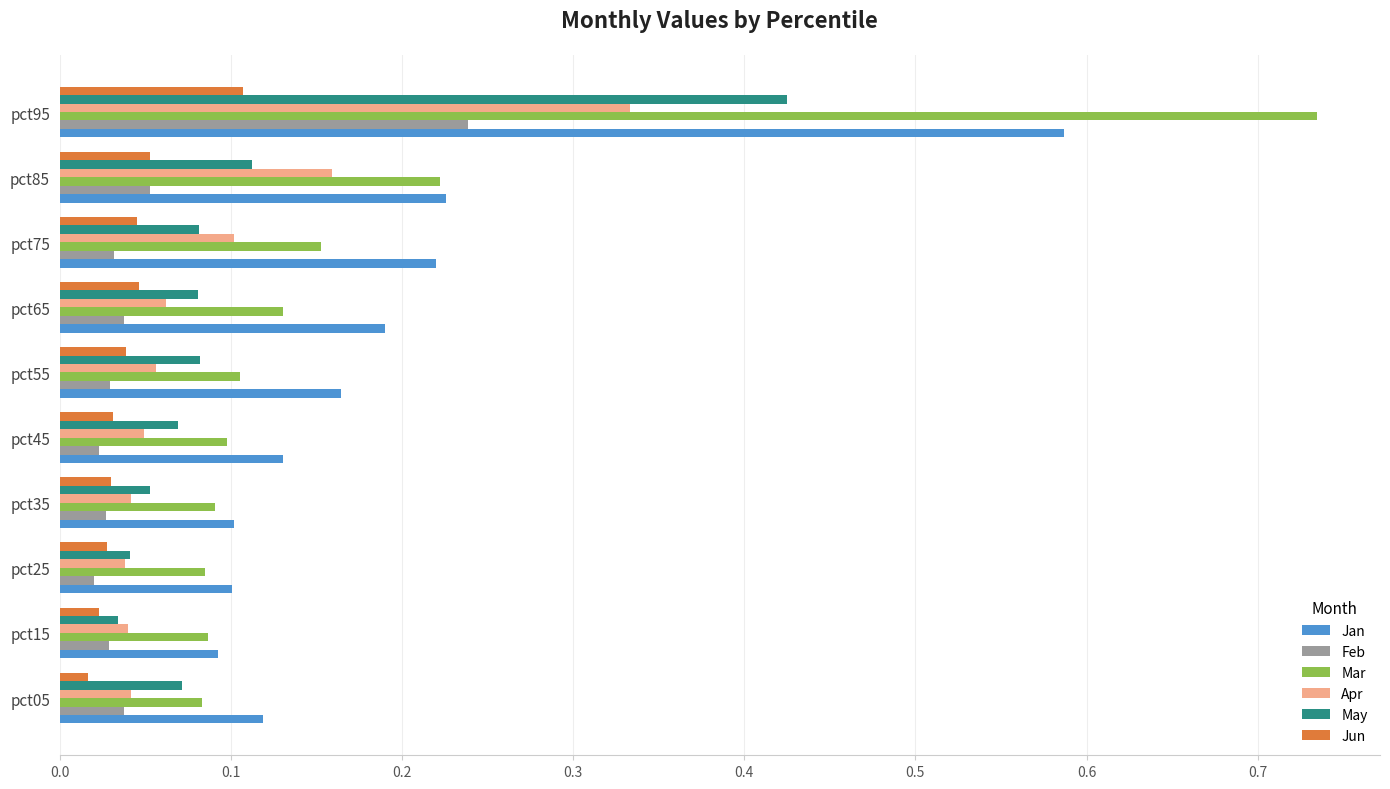

Which category has the highest value in the Jun series?

pct95